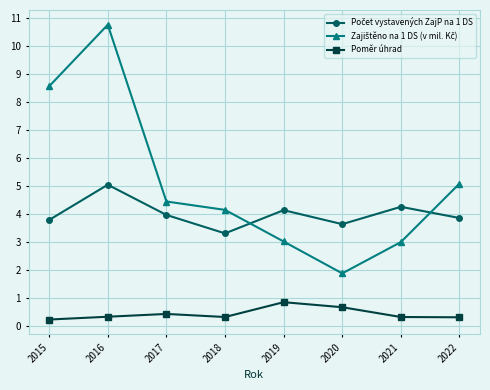

At which category is the sum across all series the highest?

2016